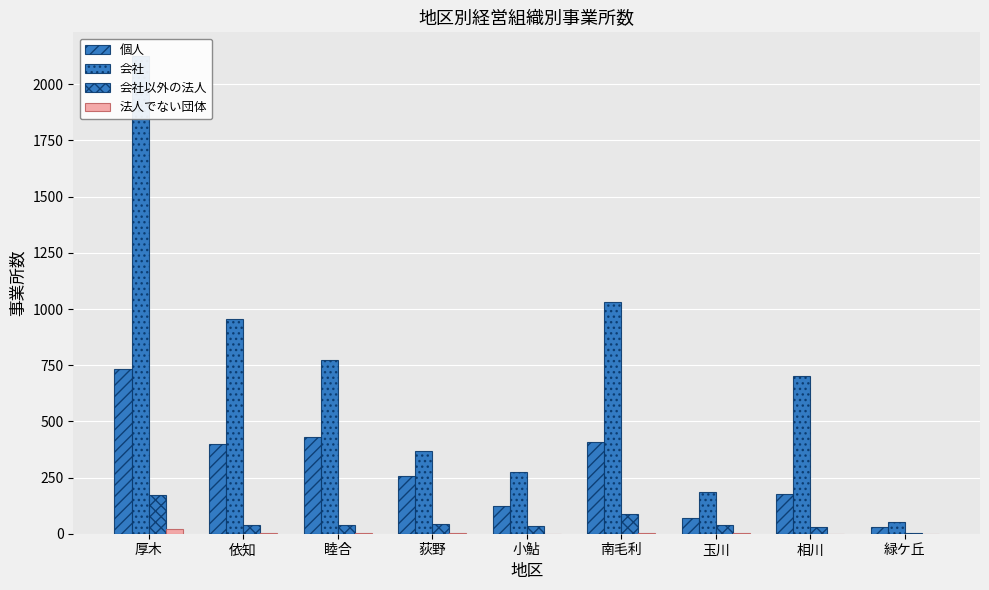

Which series has the largest total across all categories?

会社